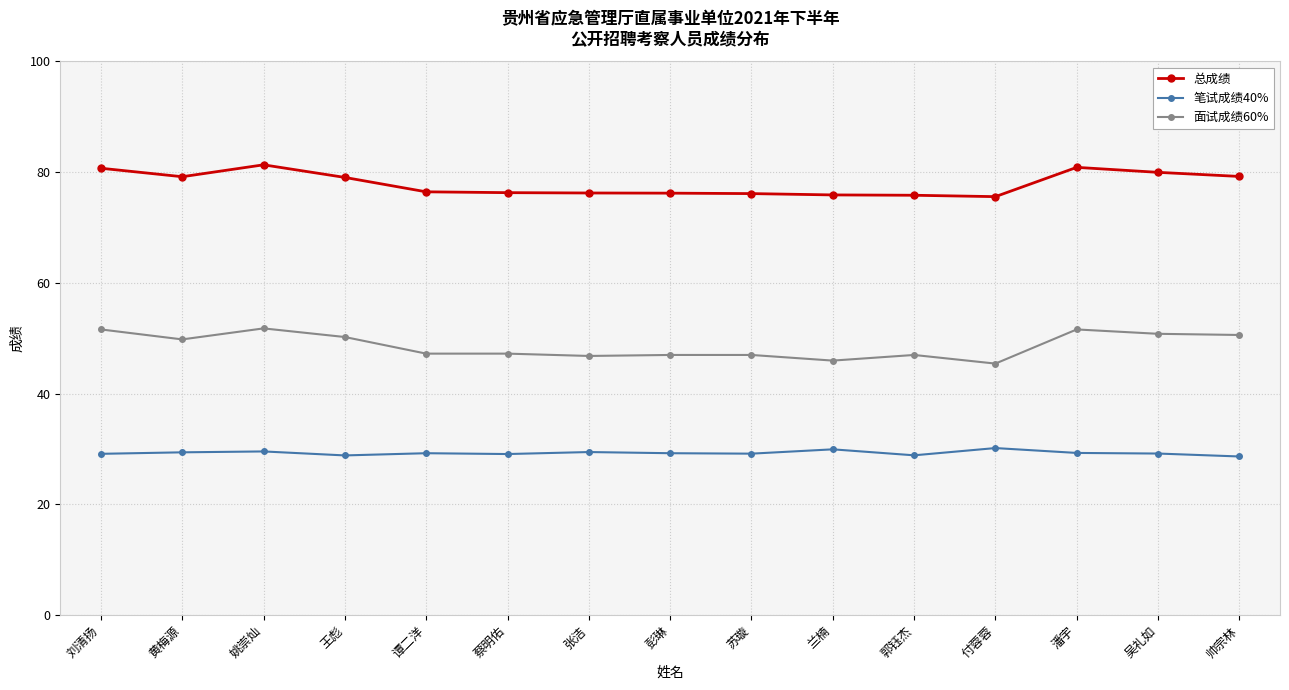

At which category does 总成绩 reach its first local peak?

姚崇灿